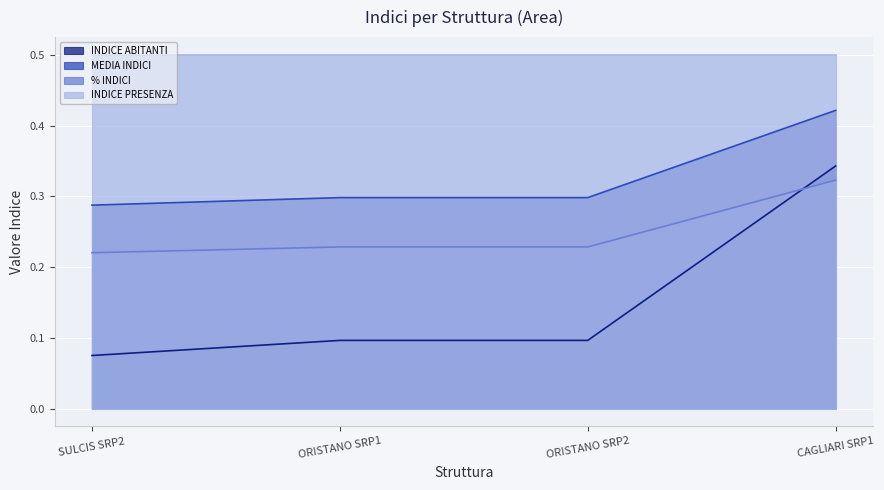

What is the label of the 2nd point from the left?

ORISTANO SRP1